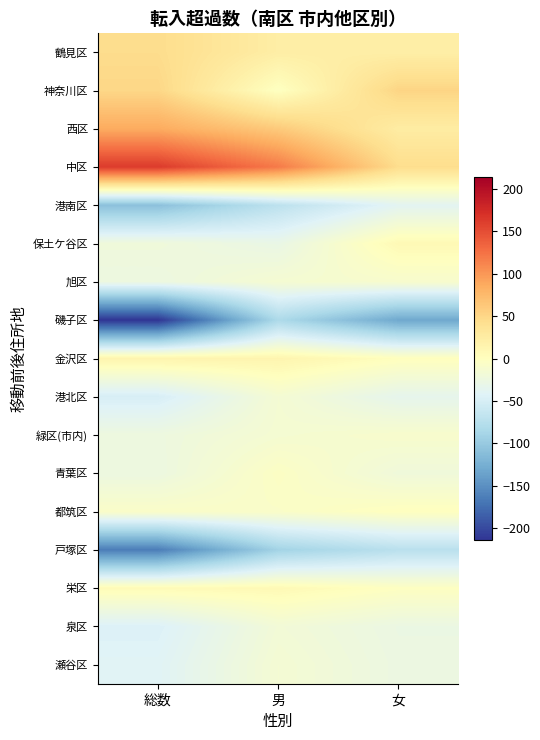

Count the number of categories in the chart.

3